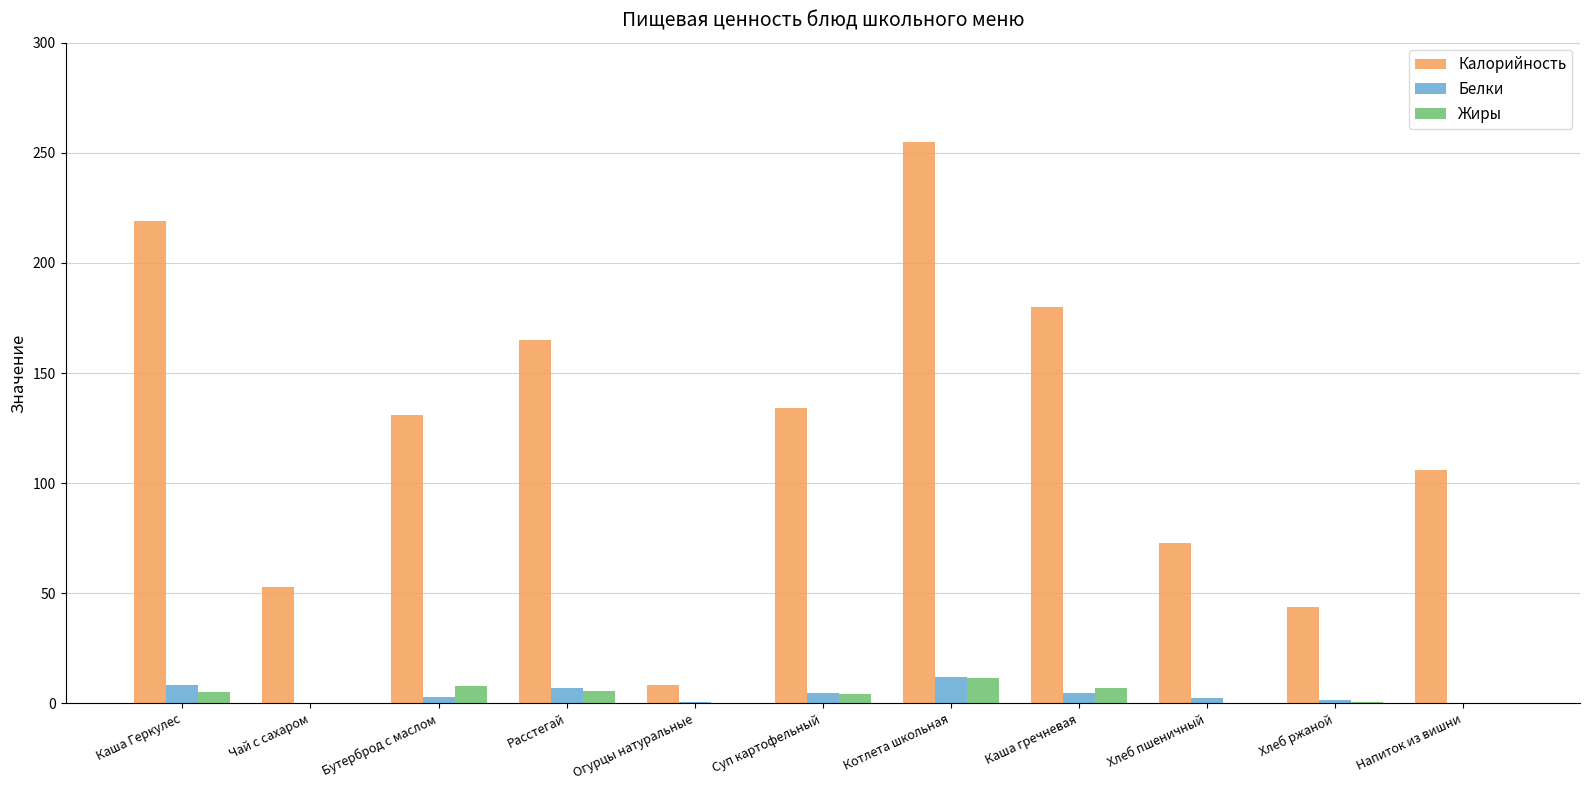

Which series has the largest range (max minus min)?

Калорийность